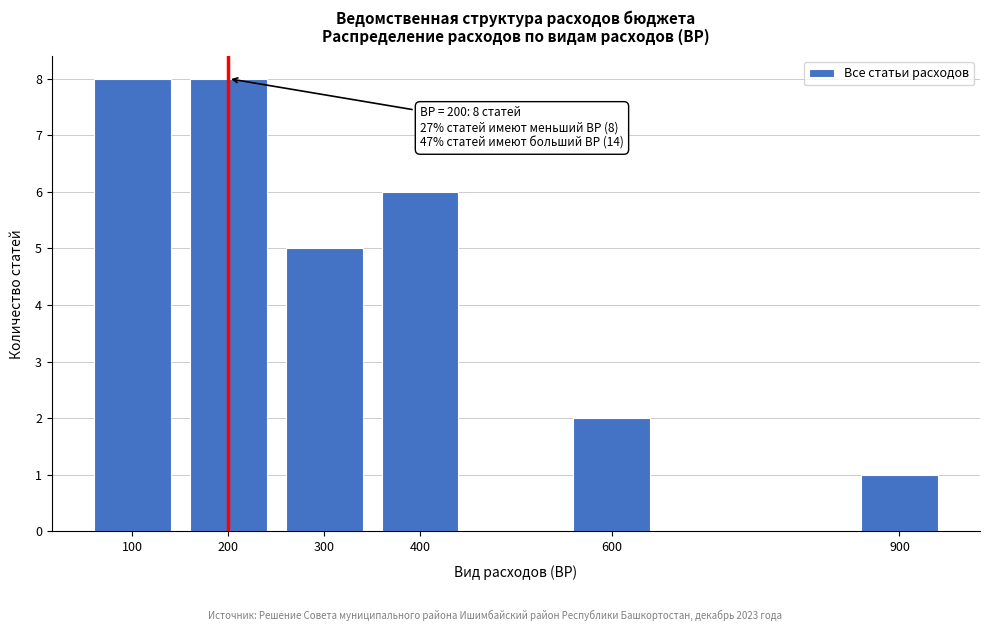

Reading left to right, what are all the values shown in this chart?

8	8	5	6	2	1